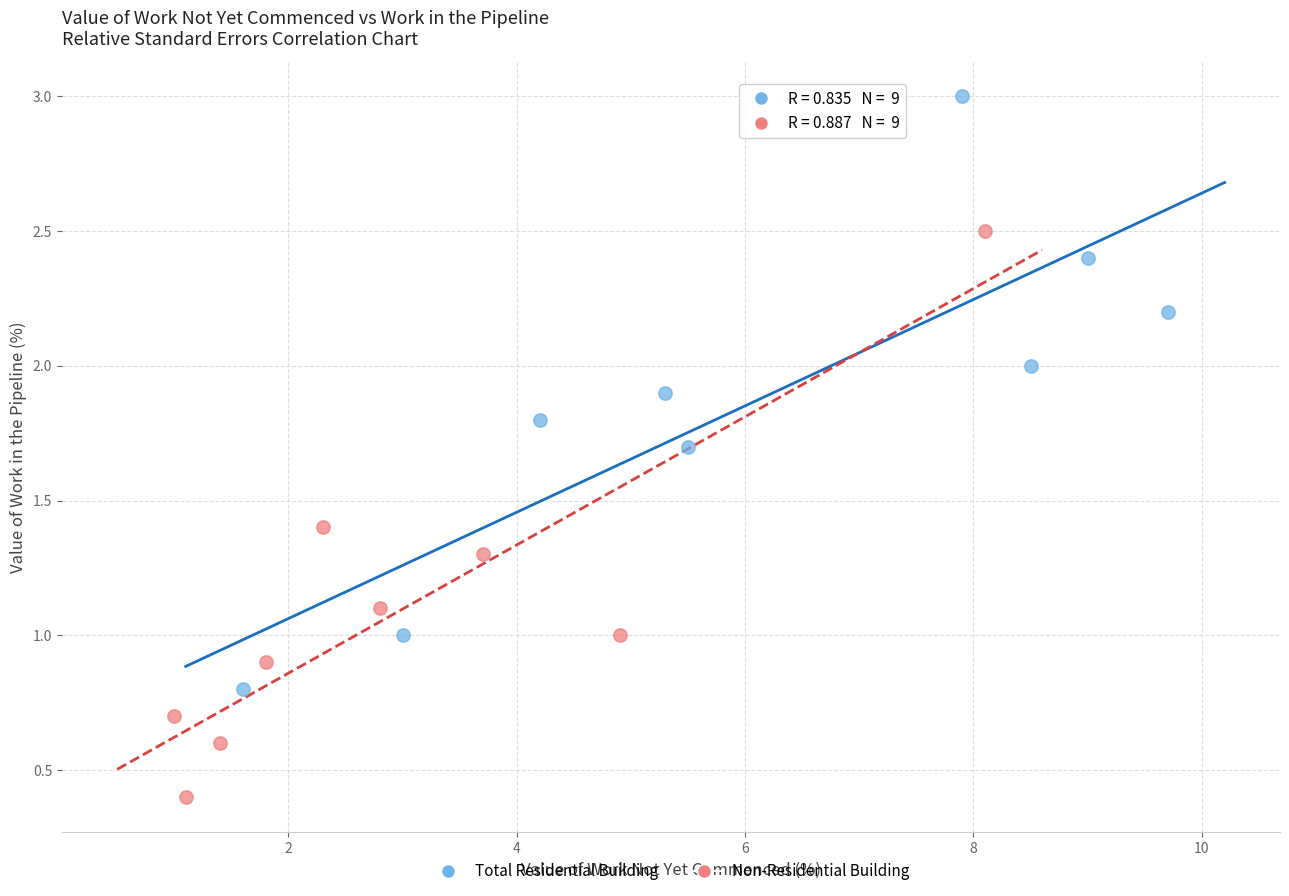

Which series has the widest spread of Y values?

Total Residential Building